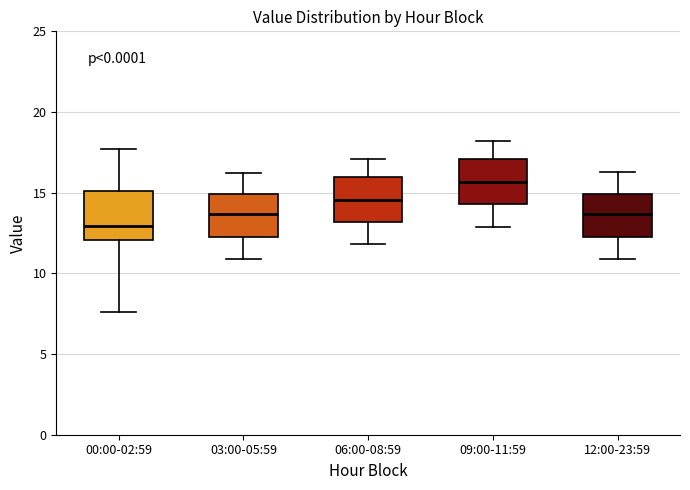

Reading left to right, read every box against the y-axis: the position of its median line, the range the box covers, and the ends of its whiskers. The values are not printed on the chart, so give them approximately, as read against the axis.

00:00-02:59: median 13.0, box 12.0 to 15.0, whiskers 7.5 to 17.5
03:00-05:59: median 13.5, box 12.5 to 15.0, whiskers 11.0 to 16.0
06:00-08:59: median 14.5, box 13.0 to 16.0, whiskers 12.0 to 17.0
09:00-11:59: median 15.5, box 14.5 to 17.0, whiskers 13.0 to 18.0
12:00-23:59: median 13.5, box 12.5 to 15.0, whiskers 11.0 to 16.5